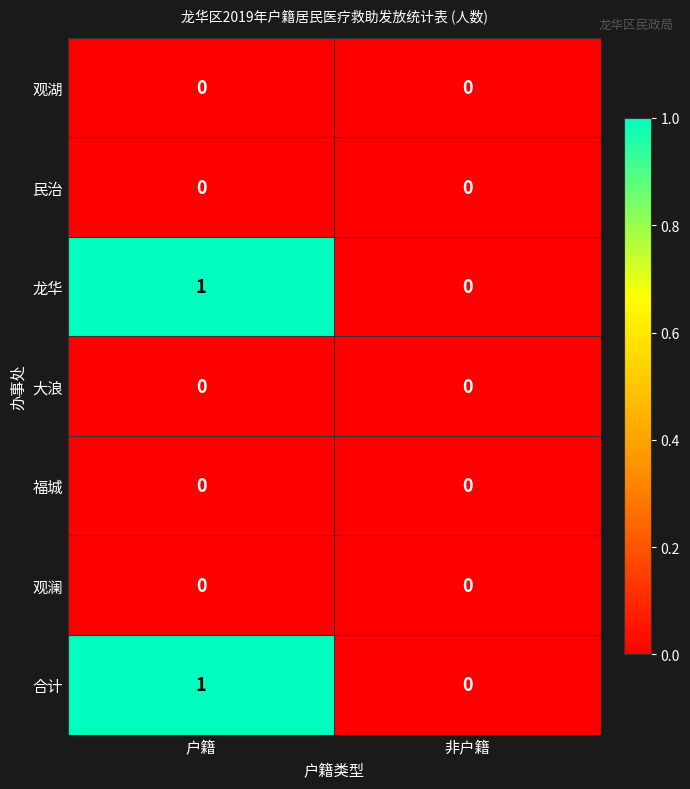

Which label corresponds to the largest value in the chart?

户籍